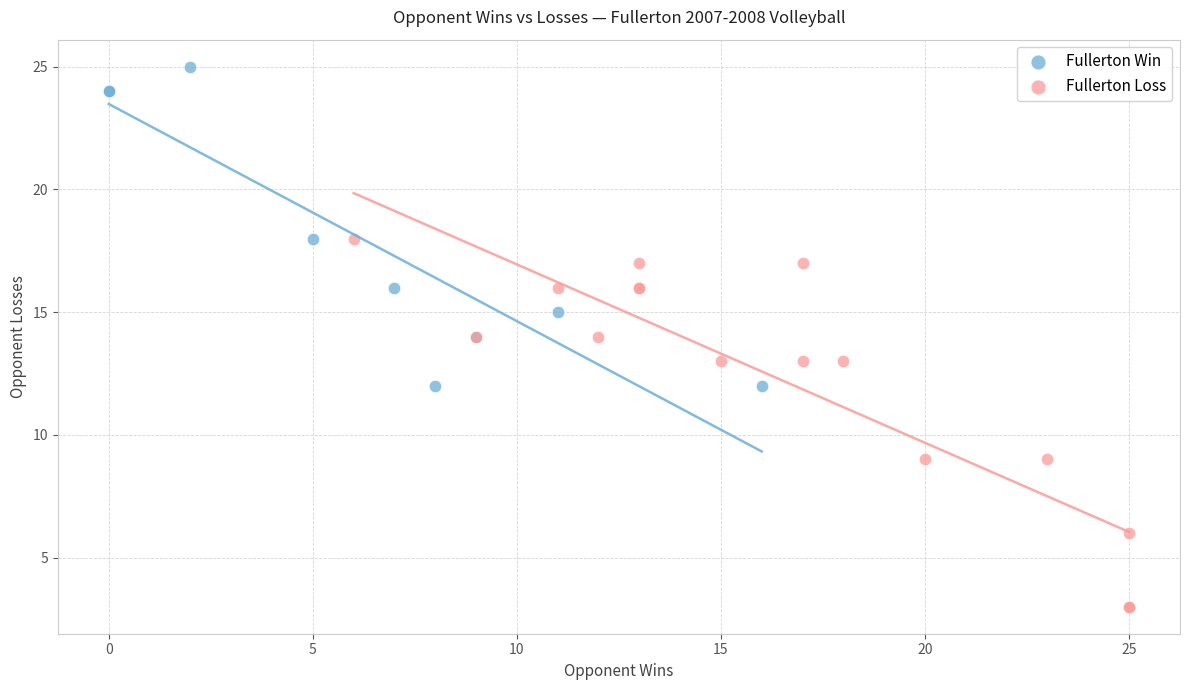

Which series reaches the minimum Y coordinate?

Fullerton Loss